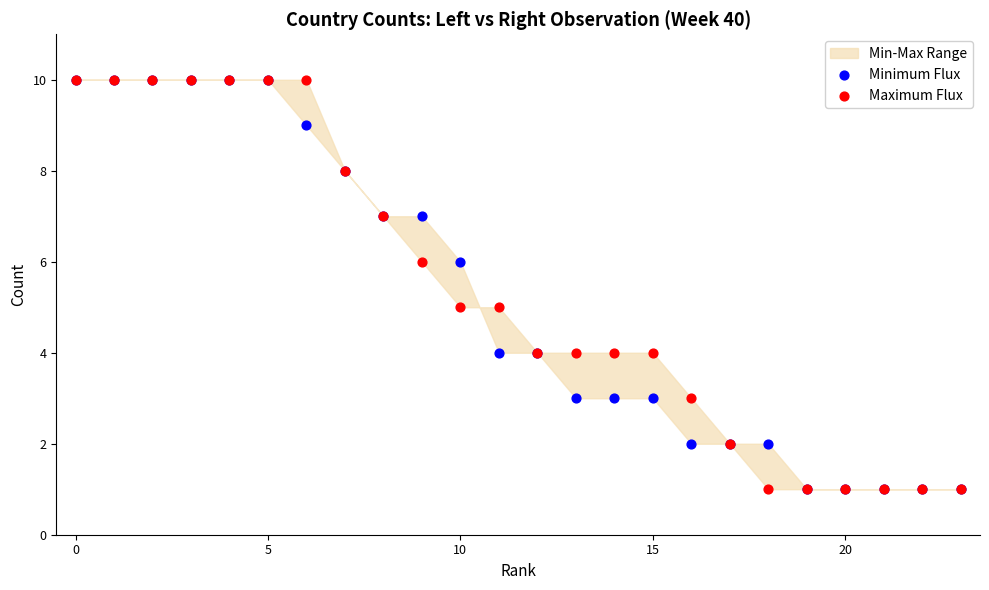

Which series has the largest Y range (max minus min)?

Minimum Flux